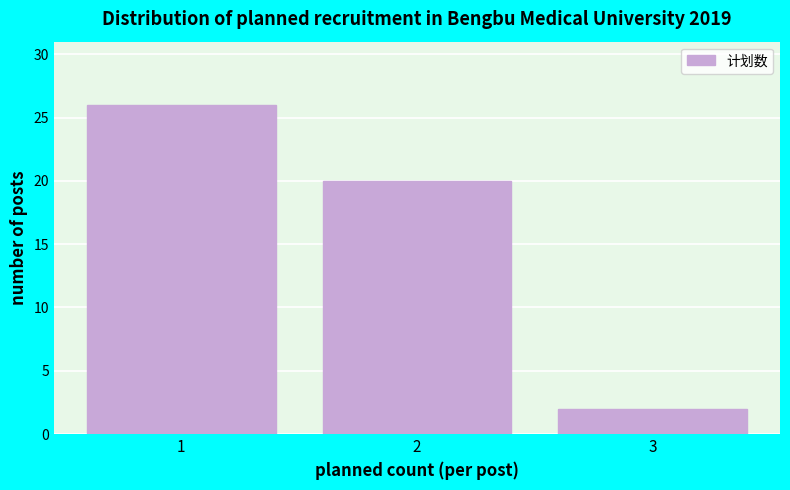

Reading left to right, list all the values displayed in this chart.

1=26	2=20	3=2